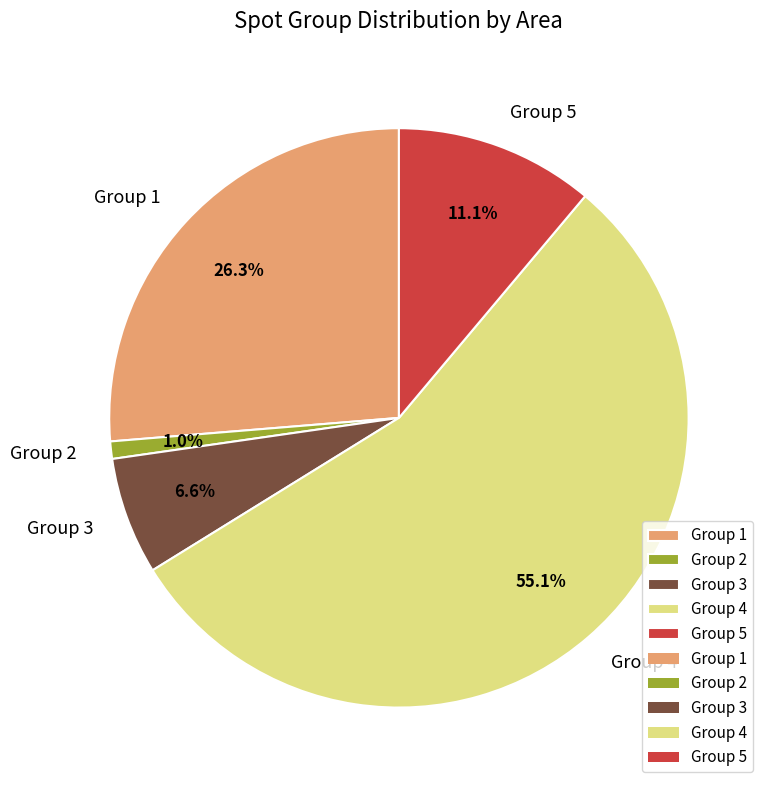

Which category has the biggest portion of the pie?

Group 4